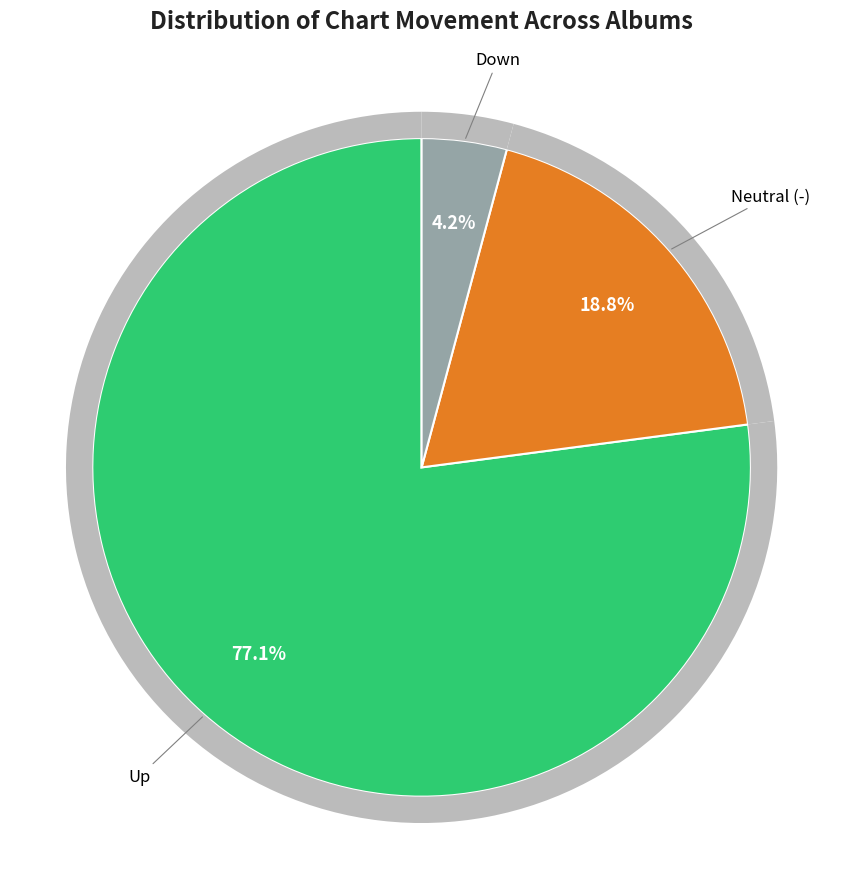

What percentage is the up slice, to the nearest percent?

77%